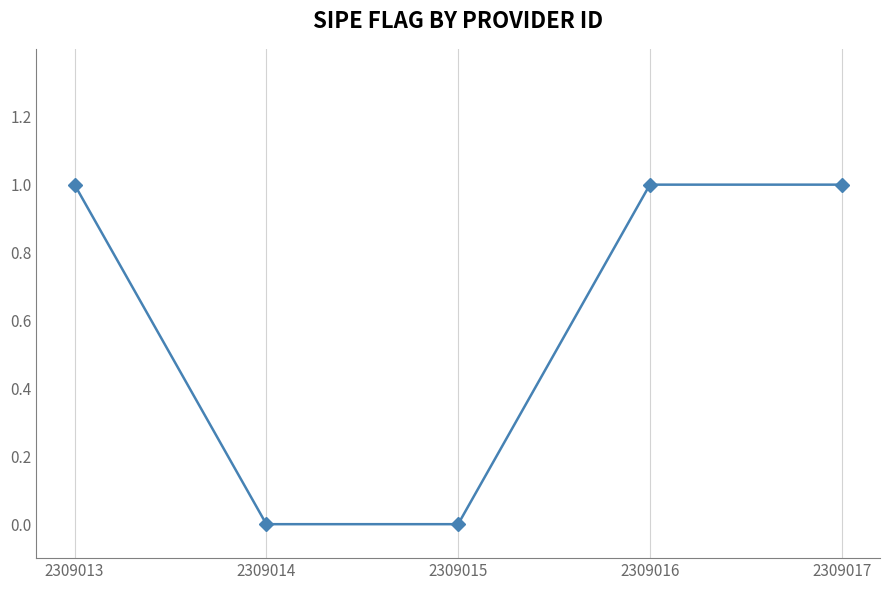

What is the ratio of the value at 2309013 to the value at 2309017?

1.0